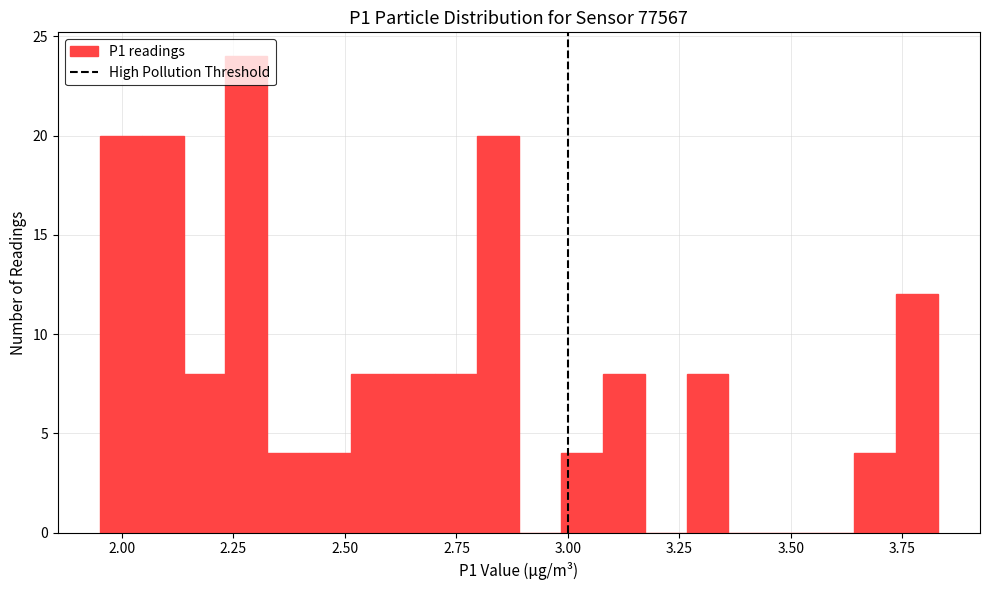

Read against the x-axis, roughly where is the centre of the tallest bar?

2.30